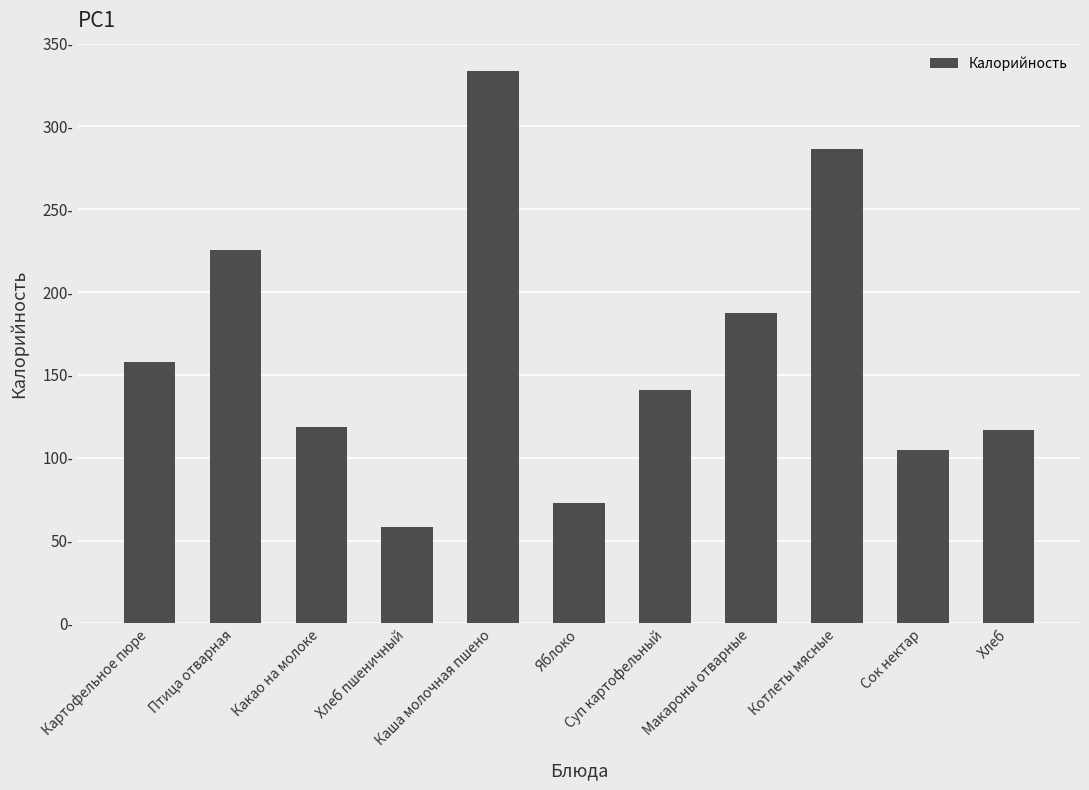

Does the chart contain any negative values?

No